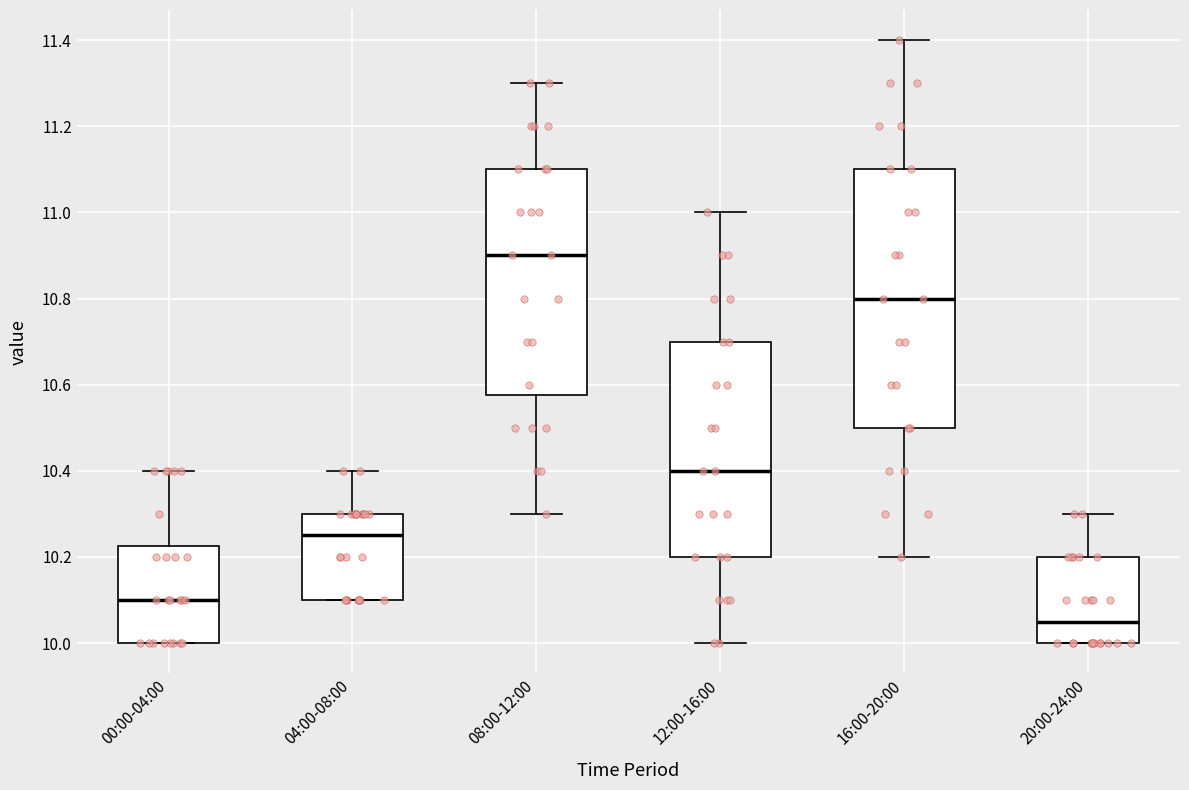

Reading left to right, transcribe this box plot: for each box, give where its median line is, the range the box spans, and where its two whiskers end, as read against the y-axis. The values are not printed on the chart, so give them approximately, as read against the axis.

00:00-04:00: median 10.10, box 10.00 to 10.22, whiskers 10.00 to 10.40
04:00-08:00: median 10.26, box 10.10 to 10.30, whiskers 10.10 to 10.40
08:00-12:00: median 10.90, box 10.58 to 11.10, whiskers 10.30 to 11.30
12:00-16:00: median 10.40, box 10.20 to 10.70, whiskers 10.00 to 11.00
16:00-20:00: median 10.80, box 10.50 to 11.10, whiskers 10.20 to 11.40
20:00-24:00: median 10.06, box 10.00 to 10.20, whiskers 10.00 to 10.30